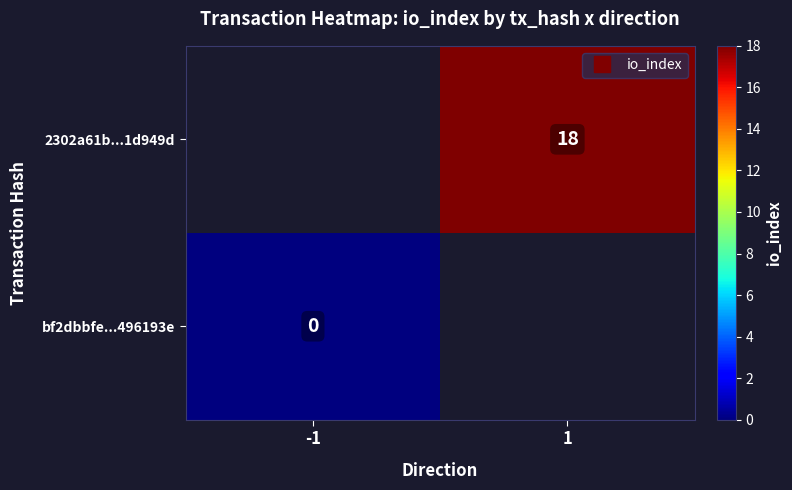

The value of 2302a61b...1d949d at 1 is 4.7. True or false?

False